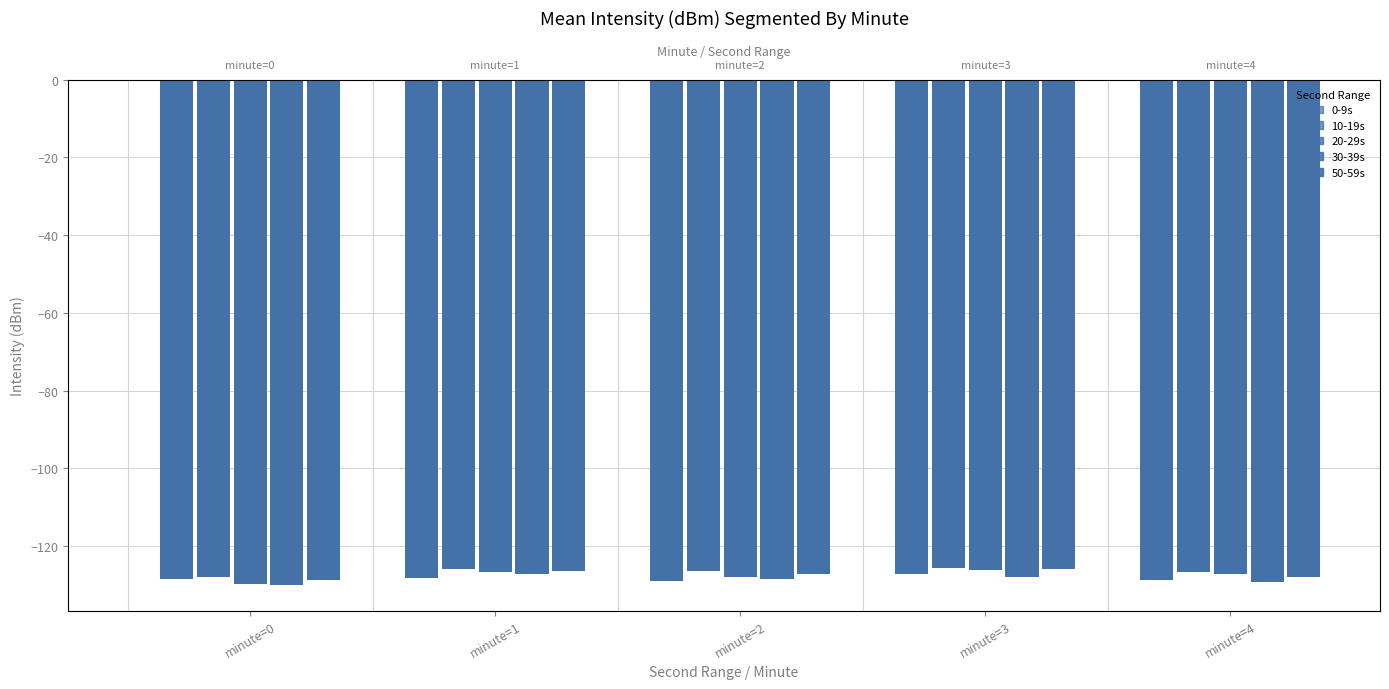

Reading right to left, extract all data points from this chart.

0-9s: -128.9	-127.3	-129.1	-128.2	-128.5
10-19s: -126.8	-125.6	-126.3	-126.0	-127.9
20-29s: -127.2	-126.2	-127.9	-126.8	-129.9
30-39s: -129.3	-127.9	-128.5	-127.2	-130.1
50-59s: -127.9	-126.0	-127.2	-126.5	-128.7